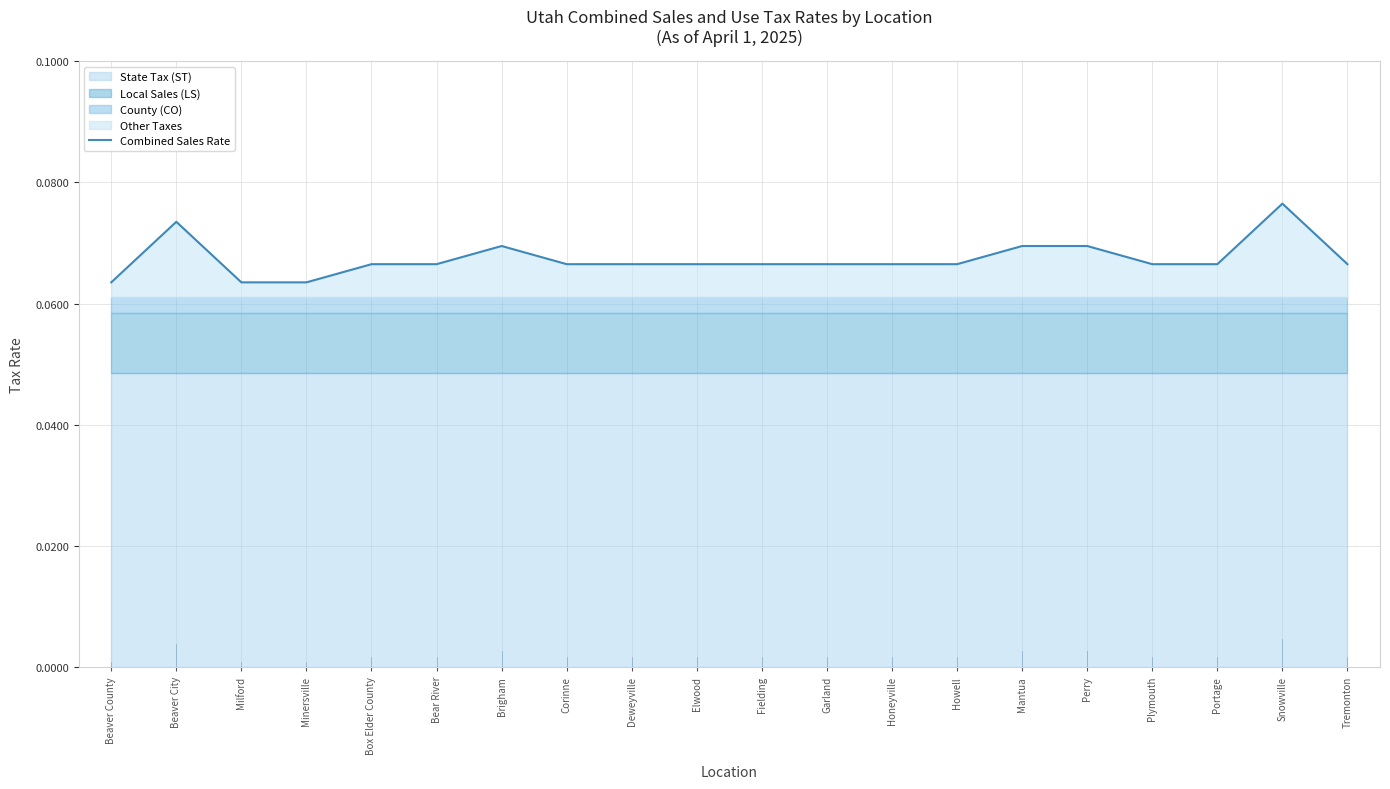

True or false: the data shows 0.0 at Garland.

False